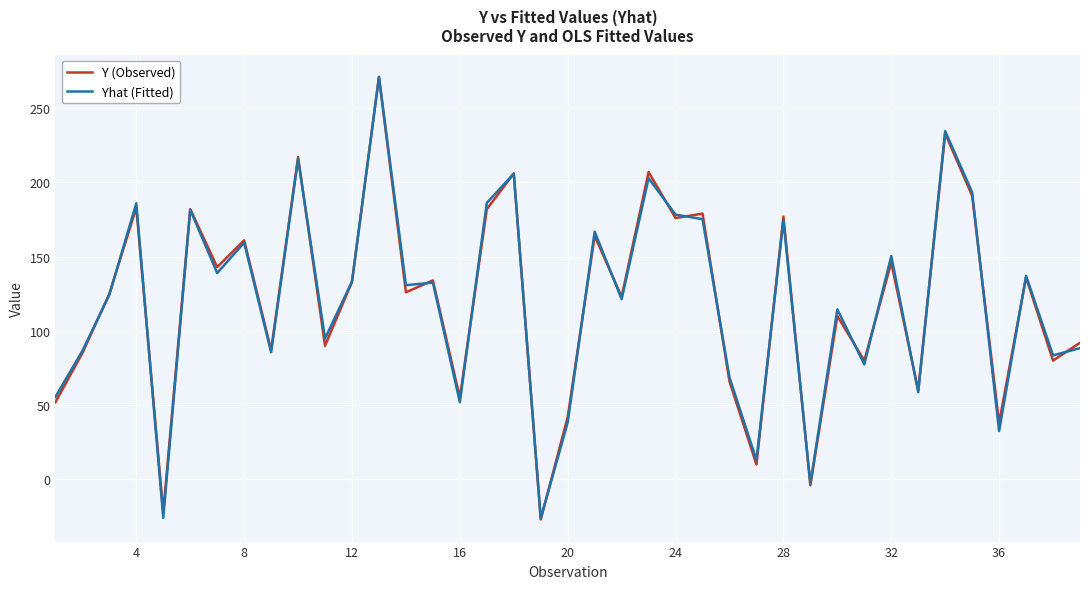

What is the lowest value of the Y (Observed) series?

-27.0